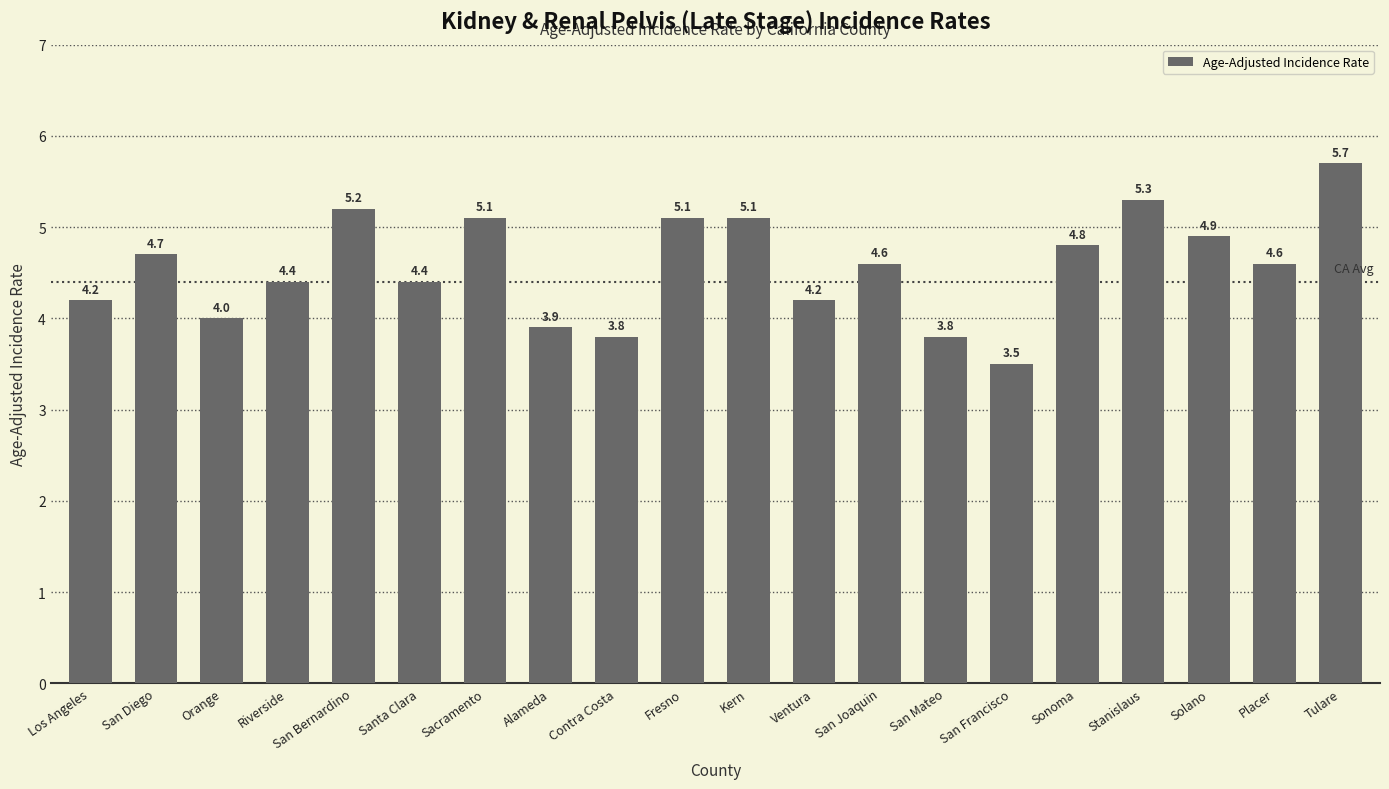

What is the ratio of the value at Fresno to the value at Los Angeles?

1.2